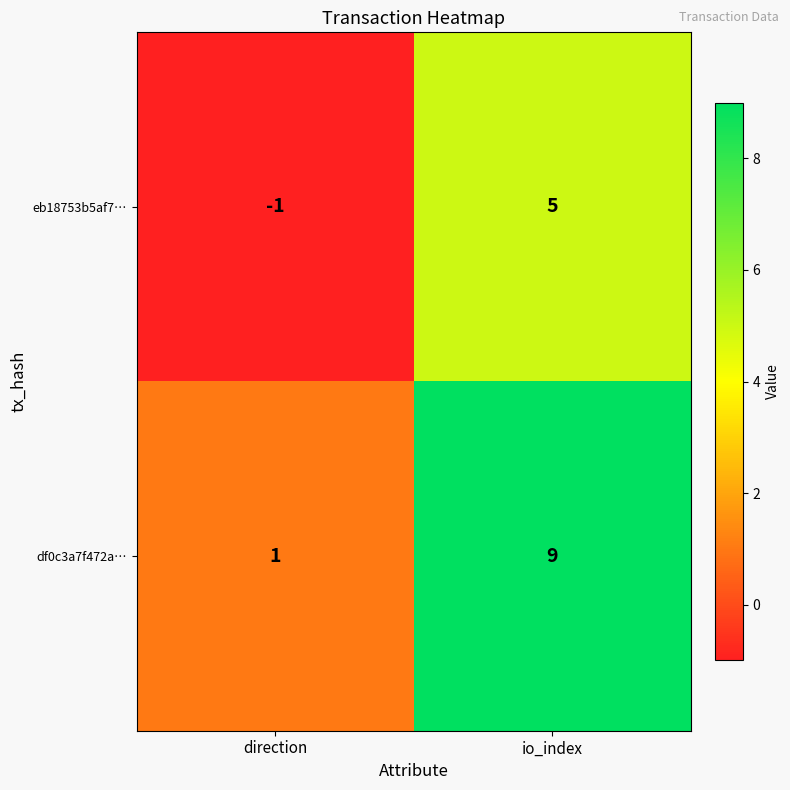

What is the difference between the maximum and minimum values in the df0c3a7f472a… series?

8